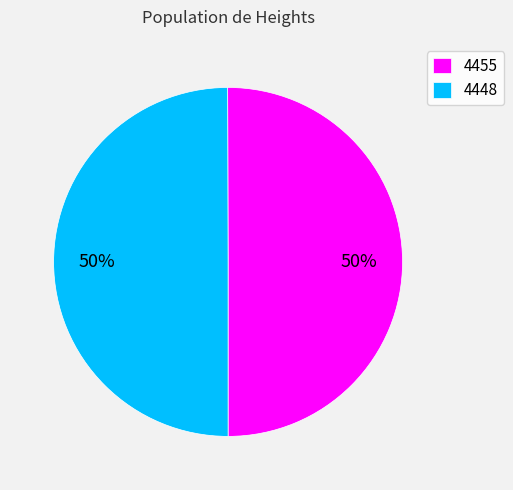

The 4455 slice represents 43% of the pie. True or false?

False